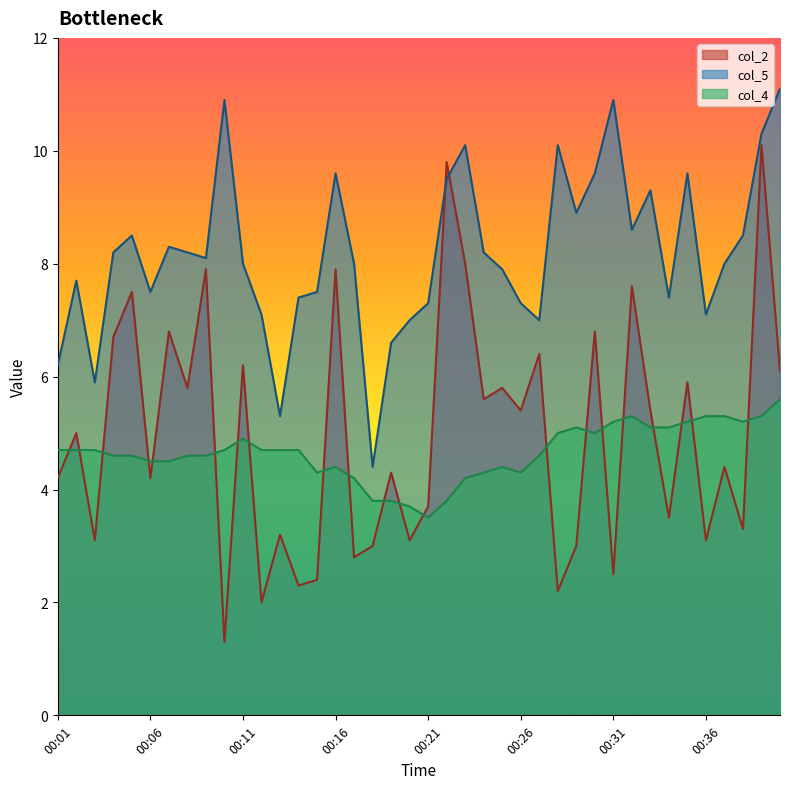

What is the greatest value displayed?

11.1